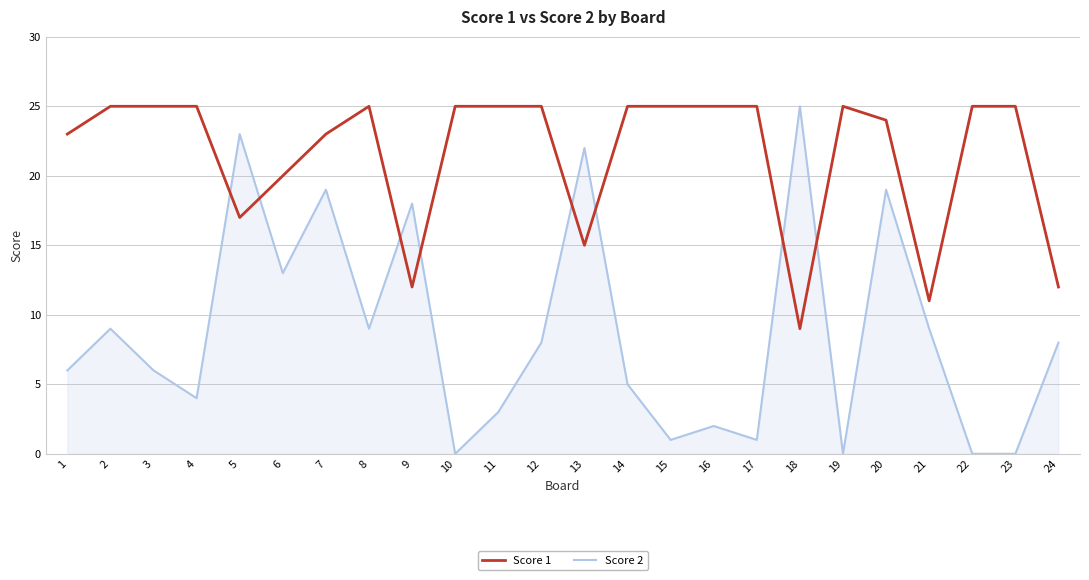

Which series changed the most between 3 and 20?

Score 2